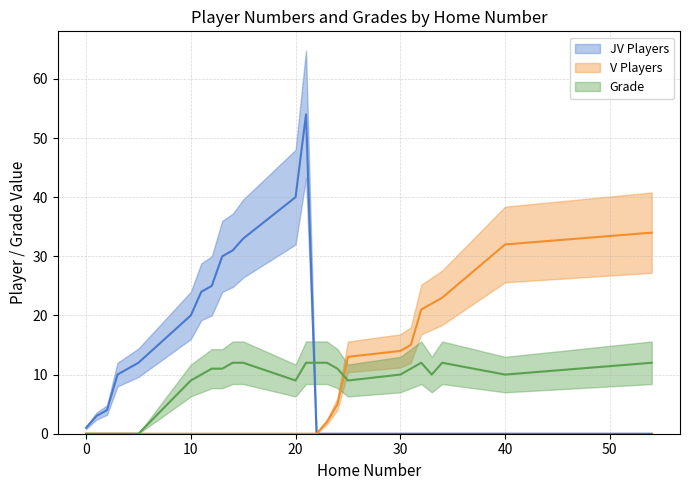

Reading right to left, extract all data points from this chart.

JV Players: 54=0	40=0	34=0	33=0	32=0	31=0	30=0	25=0	24=0	23=0	22=0	21=54	20=40	15=33	14=31	13=30	12=25	11=24	10=20	5=12	4=11	3=10	2=4	1=3	0=1
V Players: 54=34	40=32	34=23	33=22	32=21	31=15	30=14	25=13	24=5	23=2	22=0	21=0	20=0	15=0	14=0	13=0	12=0	11=0	10=0	5=0	4=0	3=0	2=0	1=0	0=0
Grade: 54=12	40=10	34=12	33=10	32=12	31=11	30=10	25=9	24=11	23=12	22=12	21=12	20=9	15=12	14=12	13=11	12=11	11=10	10=9	5=0	4=0	3=0	2=0	1=0	0=0